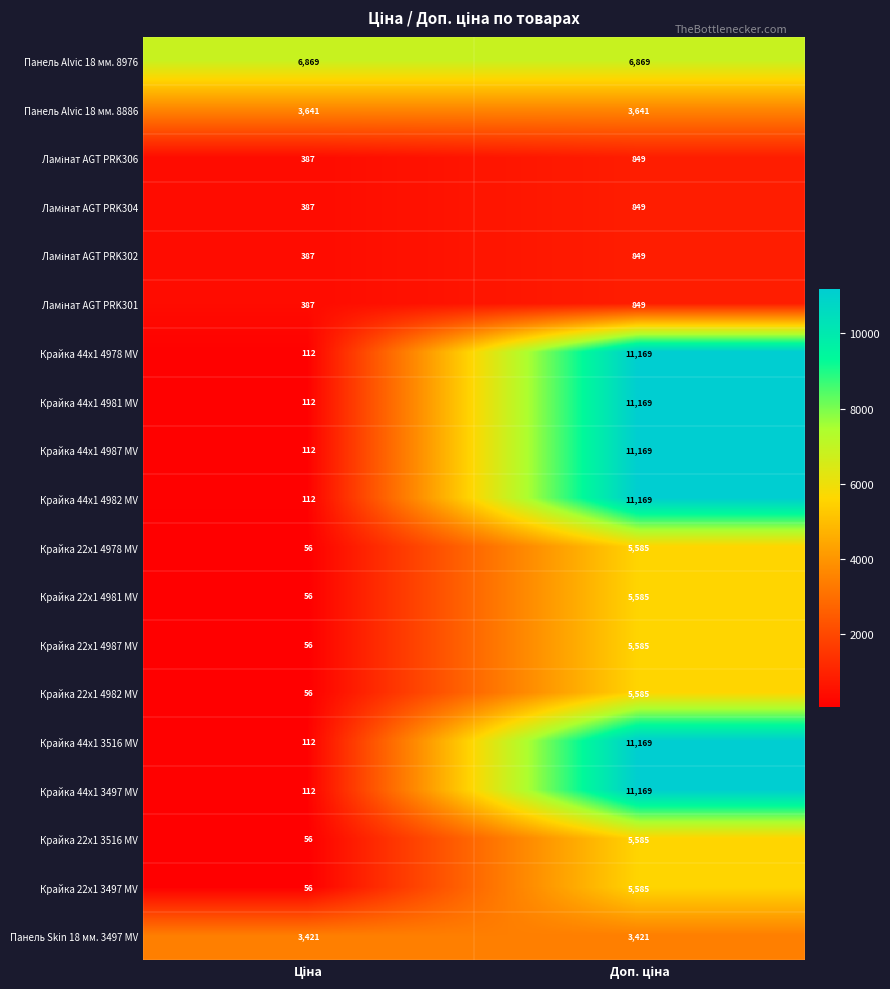

What is the sum of all Крайка 44x1 4987 MV values?

11281